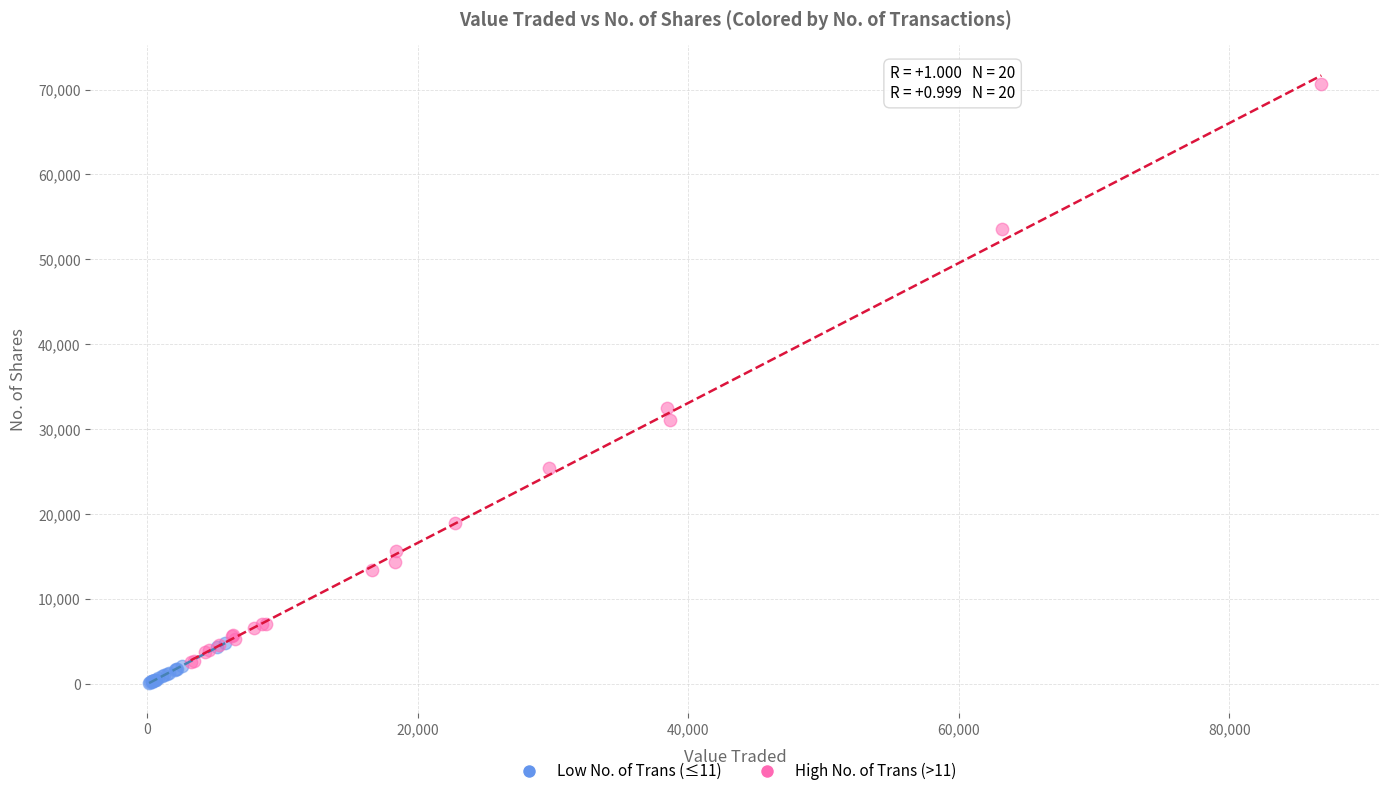

Which series reaches the minimum Y coordinate?

Low No. of Trans (≤11)